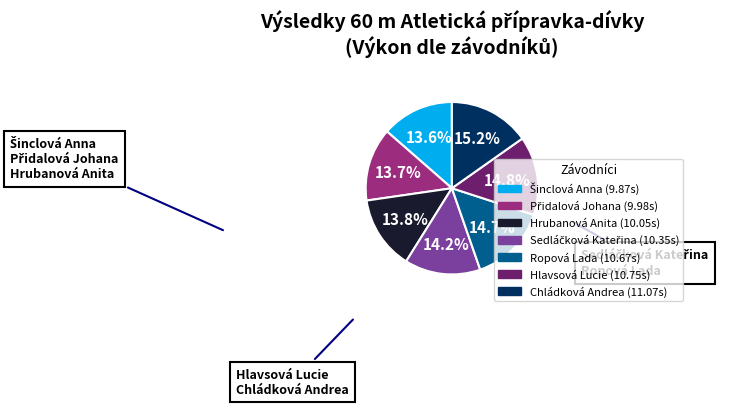

Does any single category account for the majority?

No